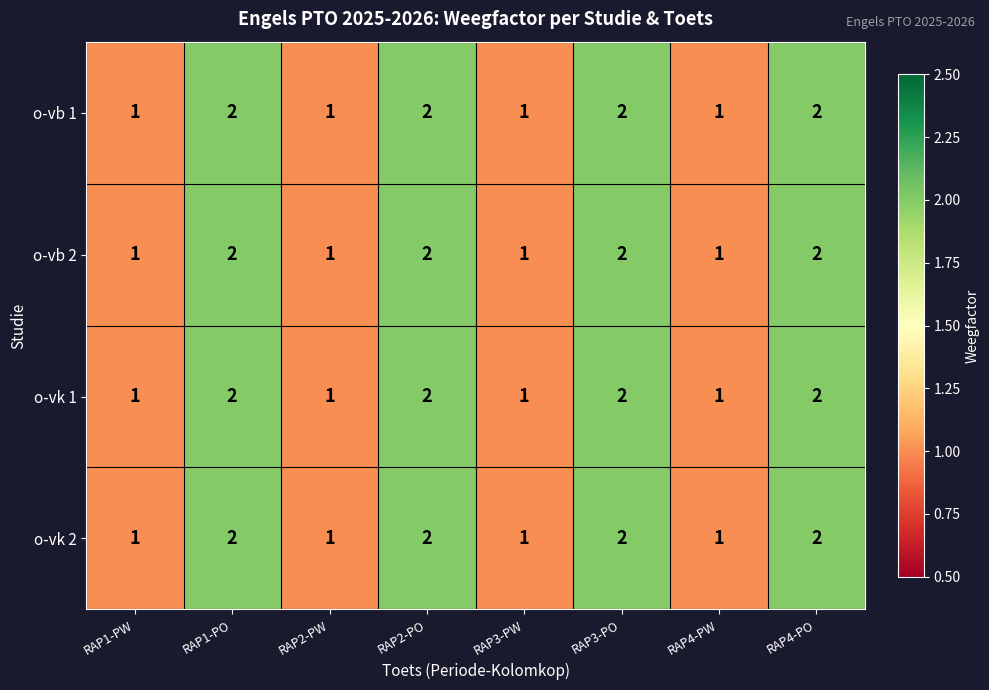

What is the total value across all series at RAP1-PW?

4